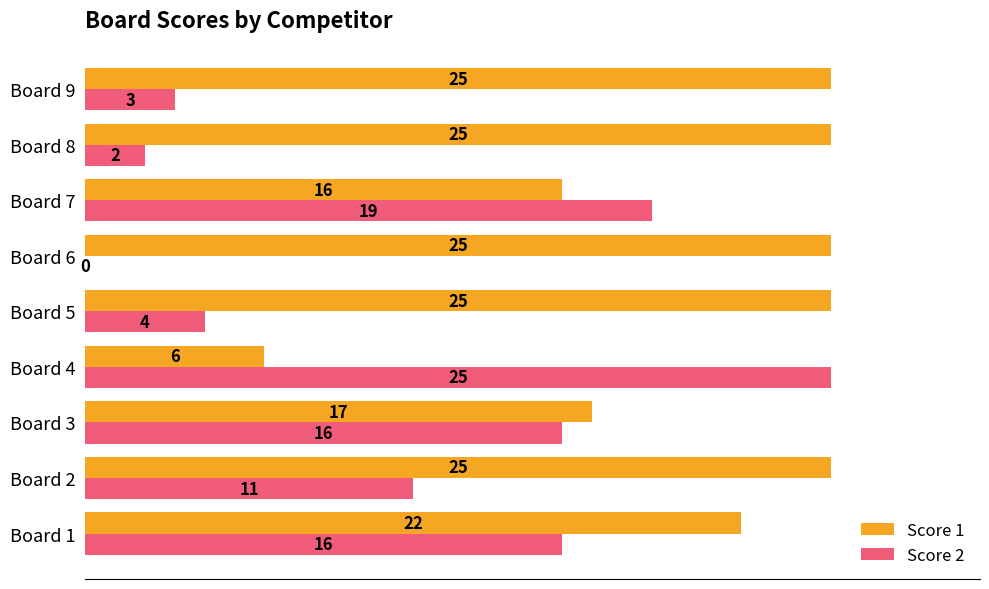

What is the sum of the Score 2 values at Board 1 and Board 3?

32